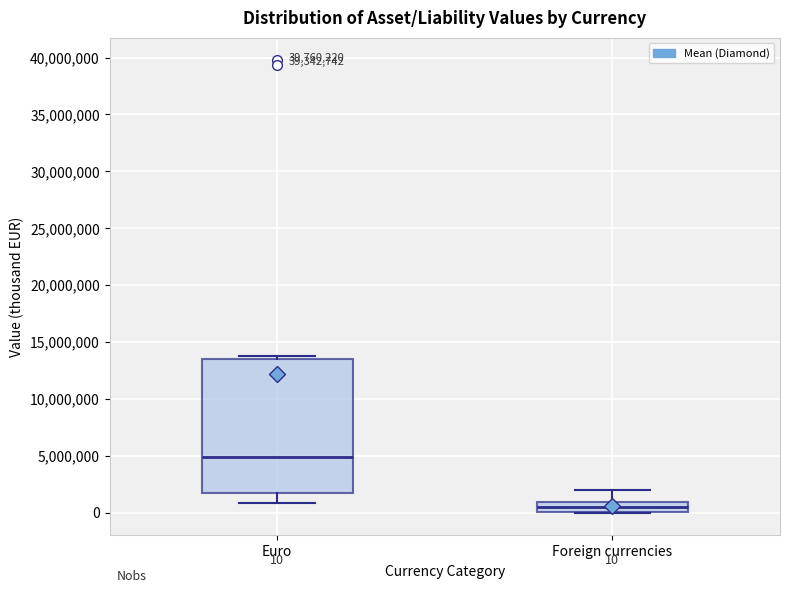

Which box's median line is the lowest?

Foreign currencies